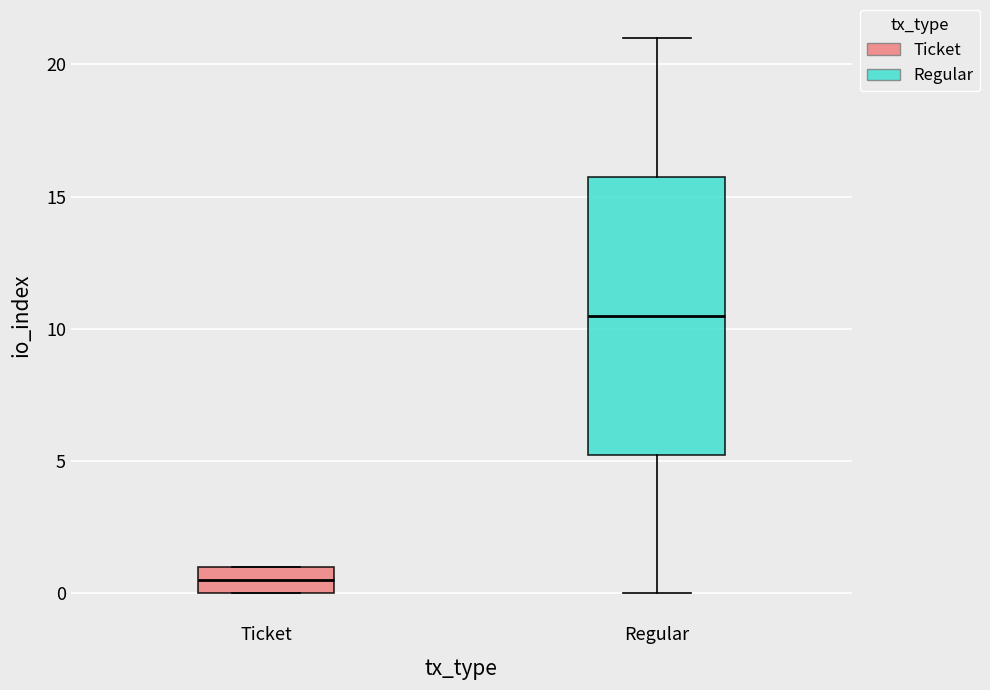

Which box has the lowest median line?

Ticket